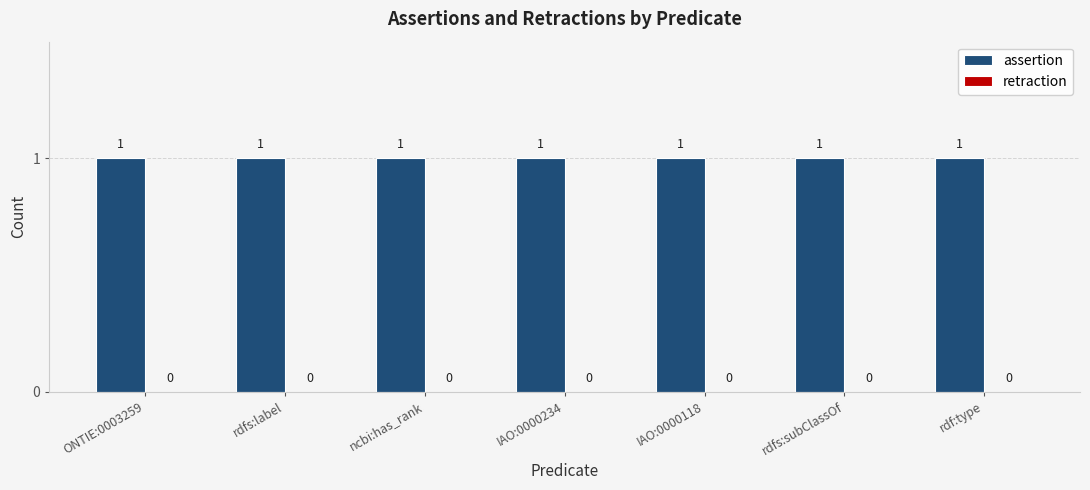

Reading left to right, transcribe all the data shown in this chart.

assertion: 1	1	1	1	1	1	1
retraction: 0	0	0	0	0	0	0